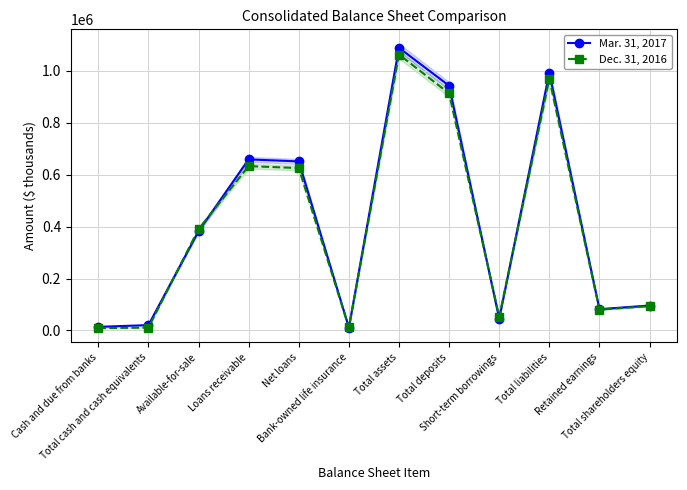

Reading right to left, what are all the values shown in this chart?

Mar. 31, 2017: Total shareholders equity=96043	Retained earnings=81948	Total liabilities=992964	Short-term borrowings=45265	Total deposits=942891	Total assets=1089007	Bank-owned life insurance=10923	Net loans=651320	Loans receivable=659039	Available-for-sale=382296	Total cash and cash equivalents=20542	Cash and due from banks=13787
Dec. 31, 2016: Total shareholders equity=93567	Retained earnings=80147	Total liabilities=969574	Short-term borrowings=52660	Total deposits=913355	Total assets=1063141	Bank-owned life insurance=11297	Net loans=625685	Loans receivable=633079	Available-for-sale=390475	Total cash and cash equivalents=10721	Cash and due from banks=8897